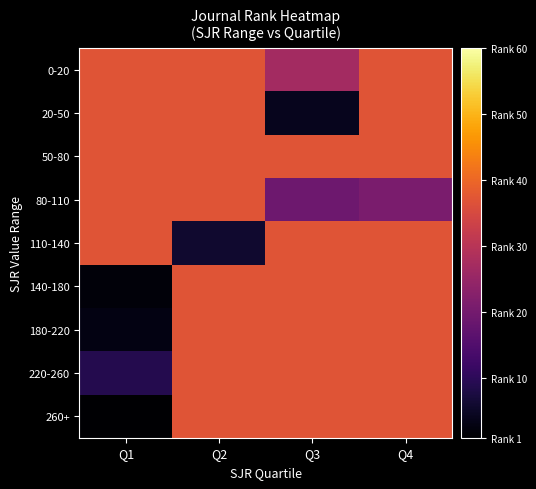

Which series changed the most between Q2 and Q3?

20-50